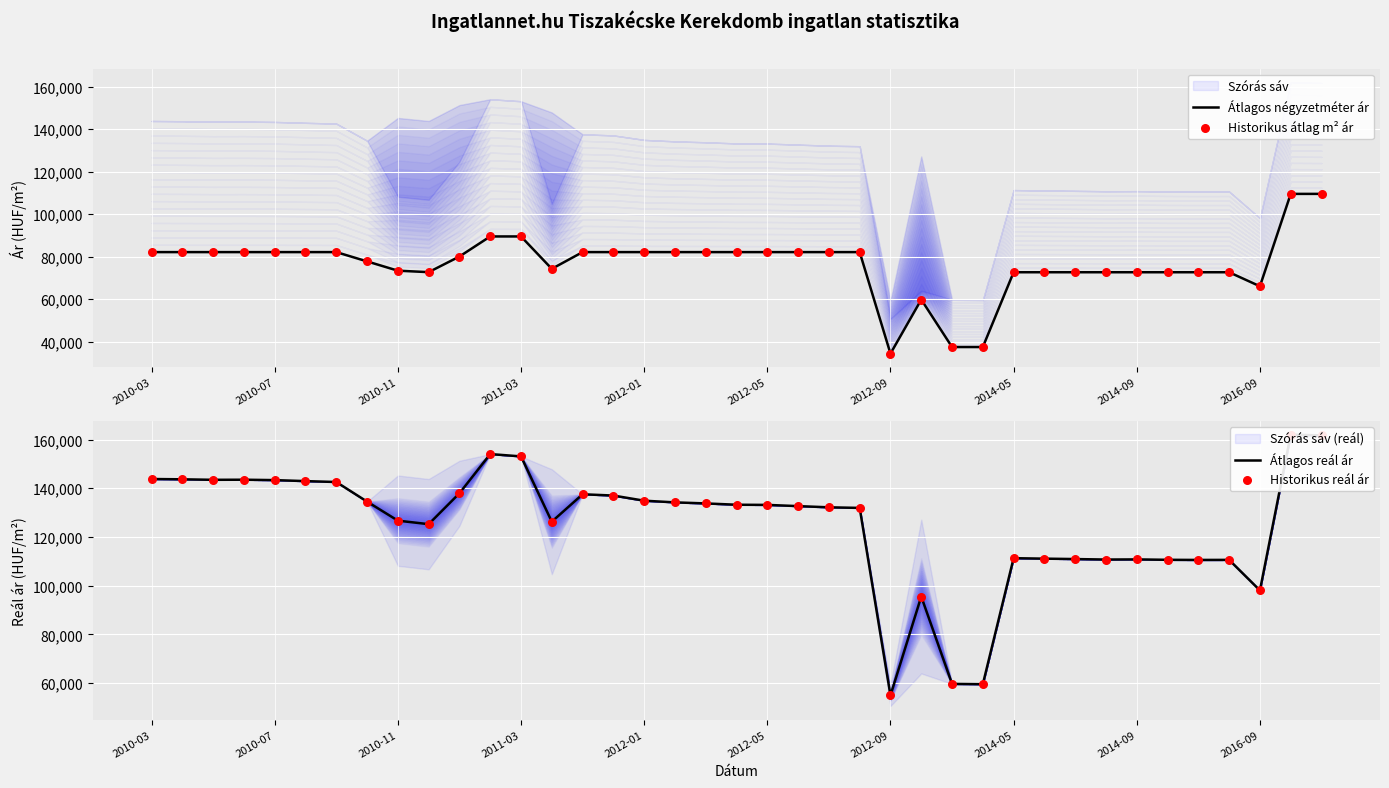

Which series contains the highest Y value?

Átlagos reál ár